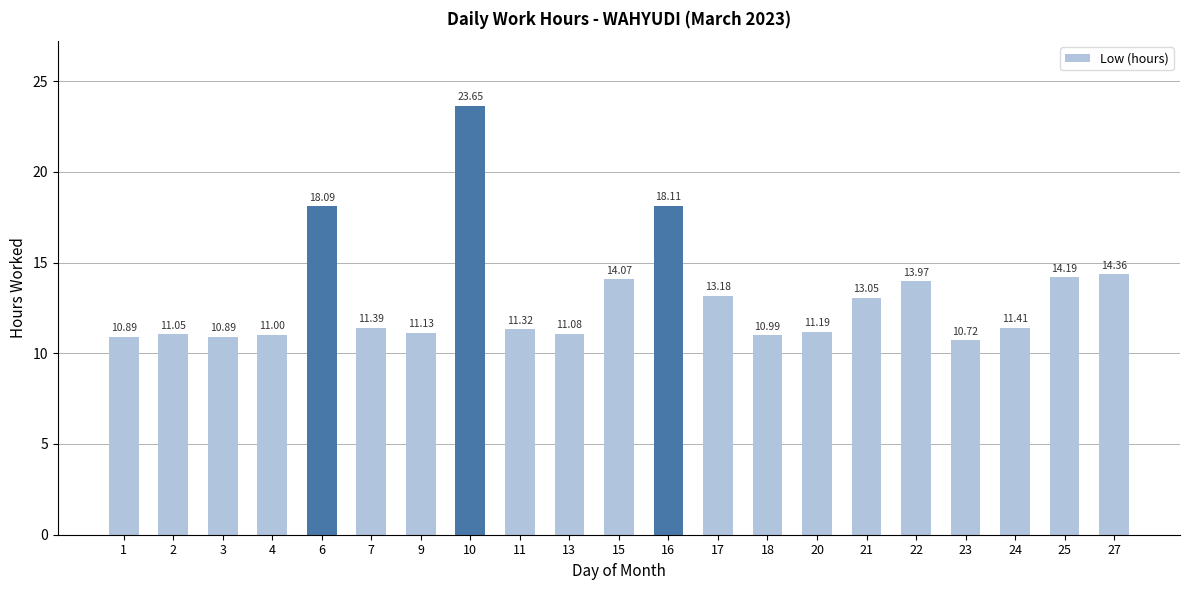

Are the bars horizontal?

No